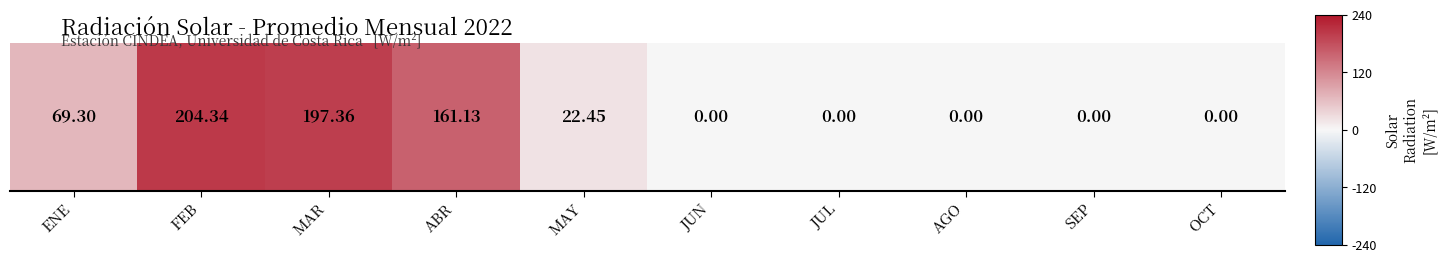

At which label does the data first exceed 22?

ENE